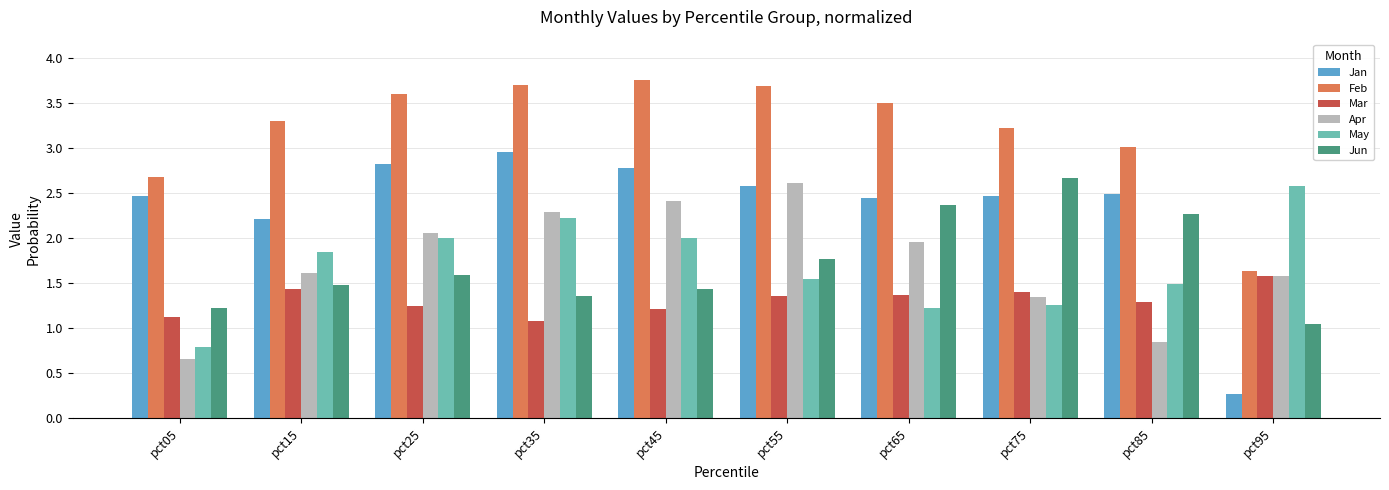

What is the difference between the Apr values at pct25 and pct75?

0.7